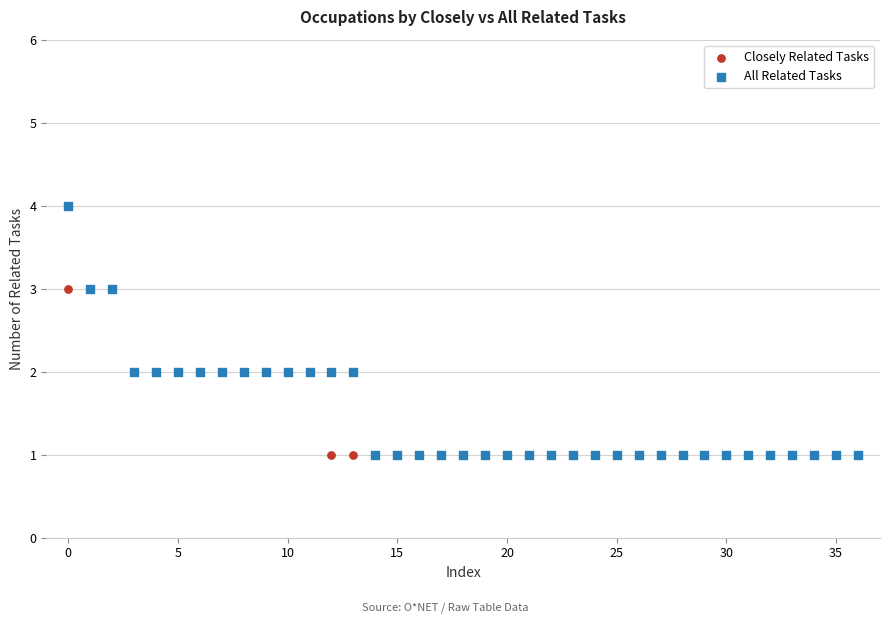

What are all the series names shown in the legend?

Closely Related Tasks, All Related Tasks